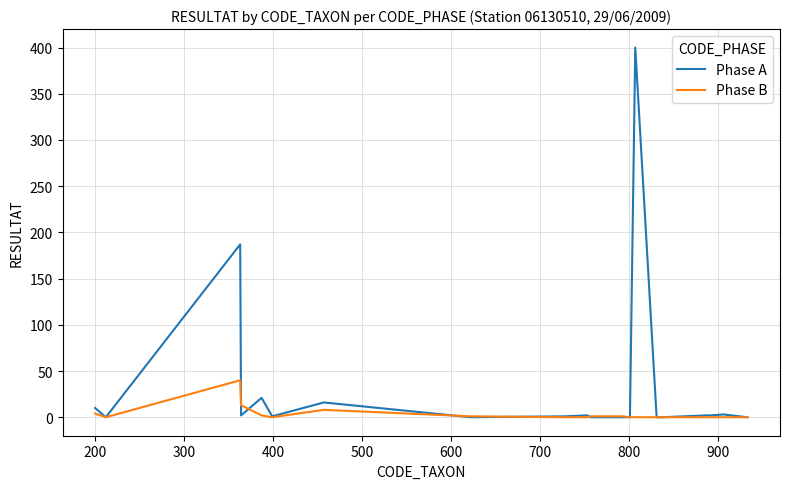

What is the maximum value shown in the chart?

400